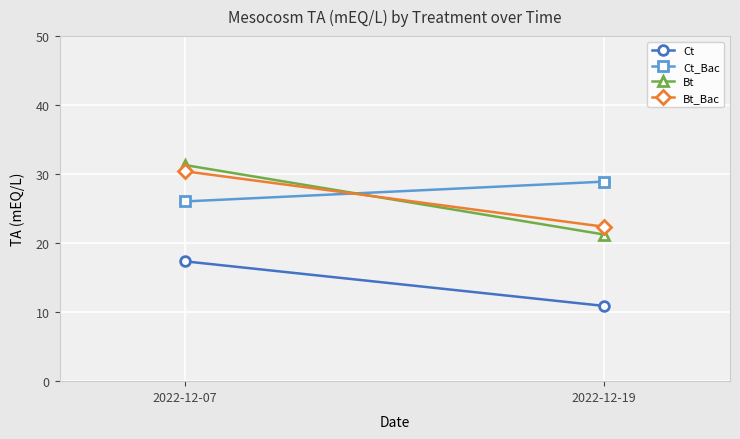

Which series has the largest total across all categories?

Ct_Bac